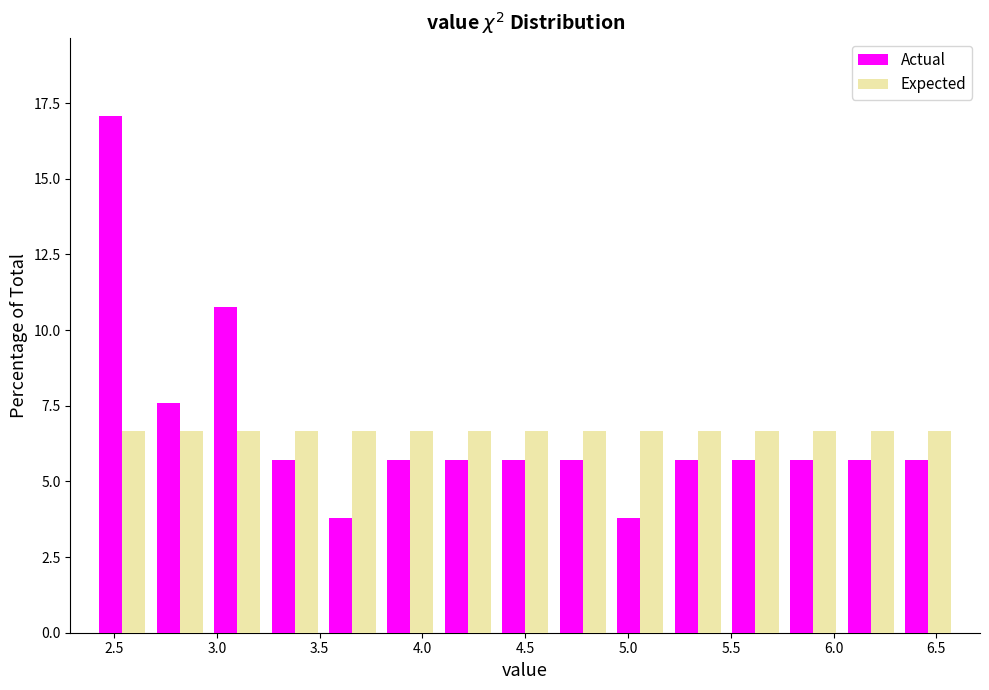

Reading left to right, list every range on the x-axis with the height of the bar of each series over it. Neither the bar edges nor the heights are printed on the chart, so give them approximately, as read against the axes.

2.40 to 2.68: Actual=17.0	Expected=6.5
2.68 to 2.96: Actual=7.5	Expected=6.5
2.96 to 3.24: Actual=11.0	Expected=6.5
3.24 to 3.52: Actual=5.5	Expected=6.5
3.52 to 3.80: Actual=4.0	Expected=6.5
3.80 to 4.08: Actual=5.5	Expected=6.5
4.08 to 4.36: Actual=5.5	Expected=6.5
4.36 to 4.64: Actual=5.5	Expected=6.5
4.64 to 4.92: Actual=5.5	Expected=6.5
4.92 to 5.20: Actual=4.0	Expected=6.5
5.20 to 5.48: Actual=5.5	Expected=6.5
5.48 to 5.76: Actual=5.5	Expected=6.5
5.76 to 6.04: Actual=5.5	Expected=6.5
6.04 to 6.32: Actual=5.5	Expected=6.5
6.32 to 6.60: Actual=5.5	Expected=6.5